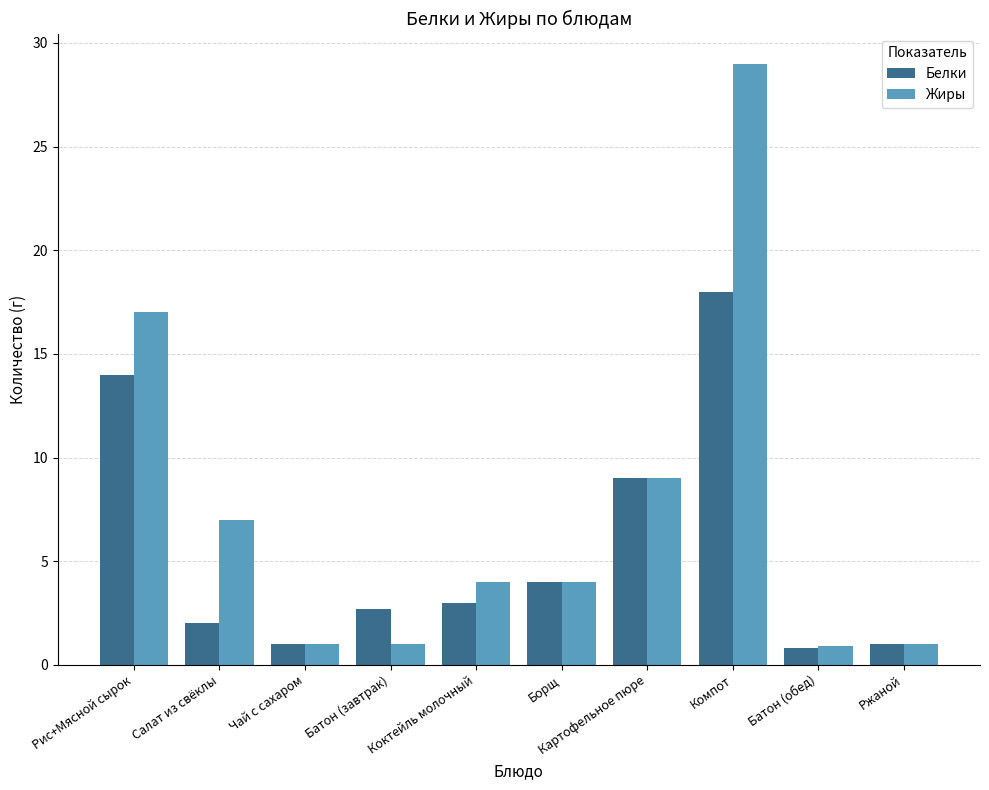

Are the bars horizontal?

No